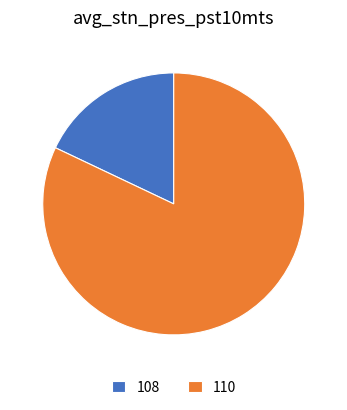

Is there any slice that represents more than half of the pie?

Yes